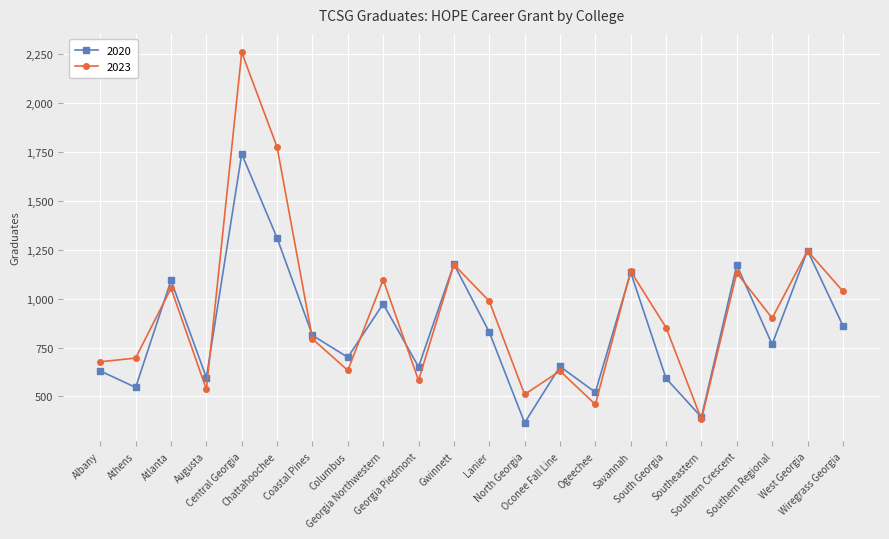

At which label does 2020 reach its minimum?

North Georgia